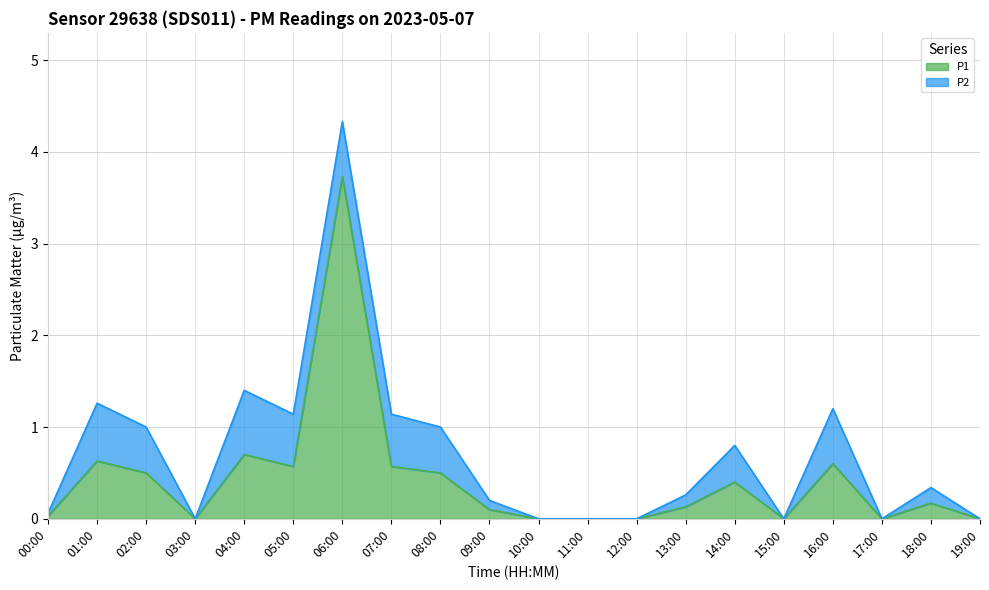

Which has a higher value, 00:00 or 07:00?

07:00